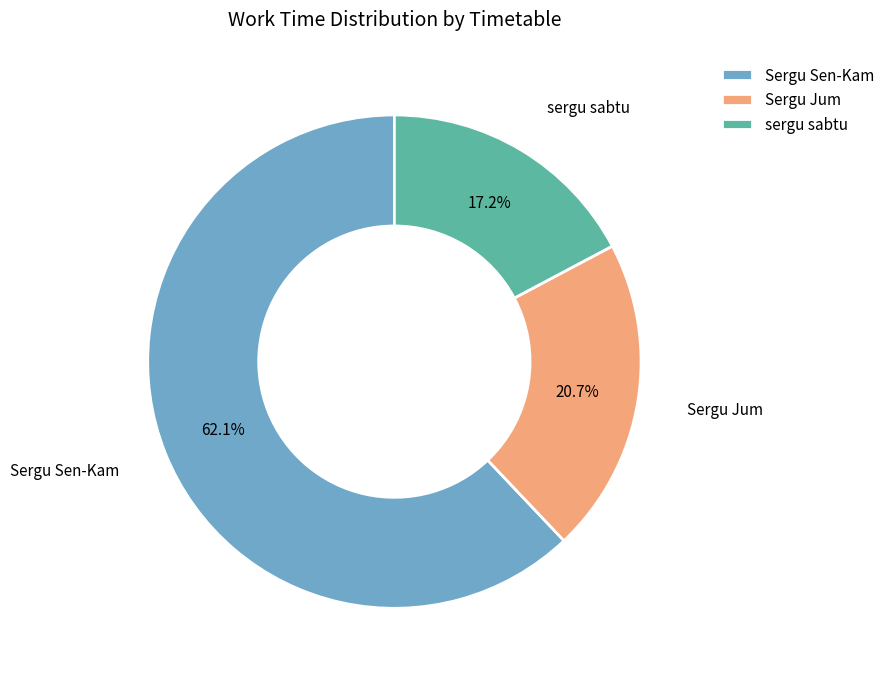

How many slices are in this pie chart?

3